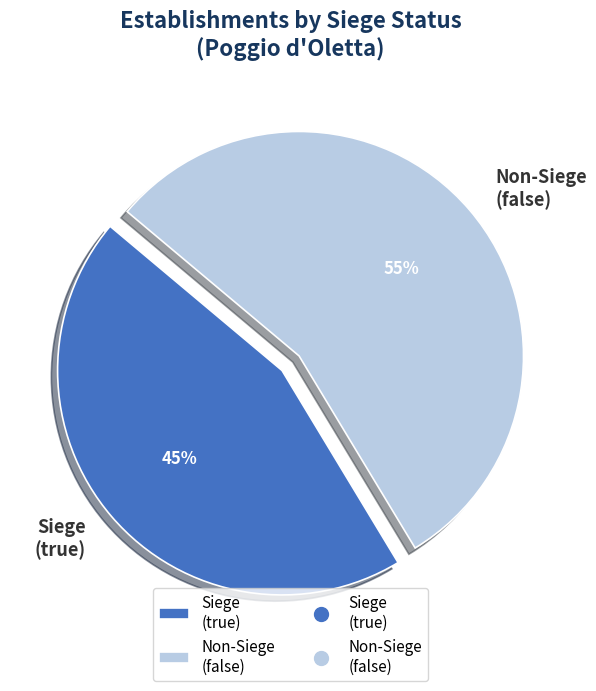

What is the ratio of the value at Siege (true) to the value at Non-Siege (false)?

0.8